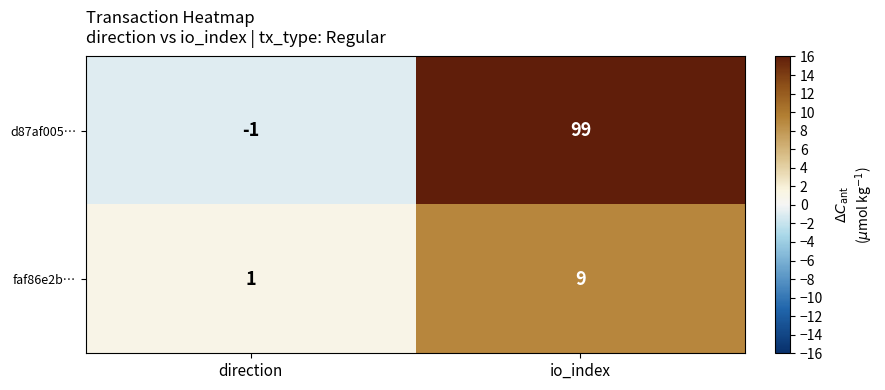

At how many categories does at least one series exceed 58?

1